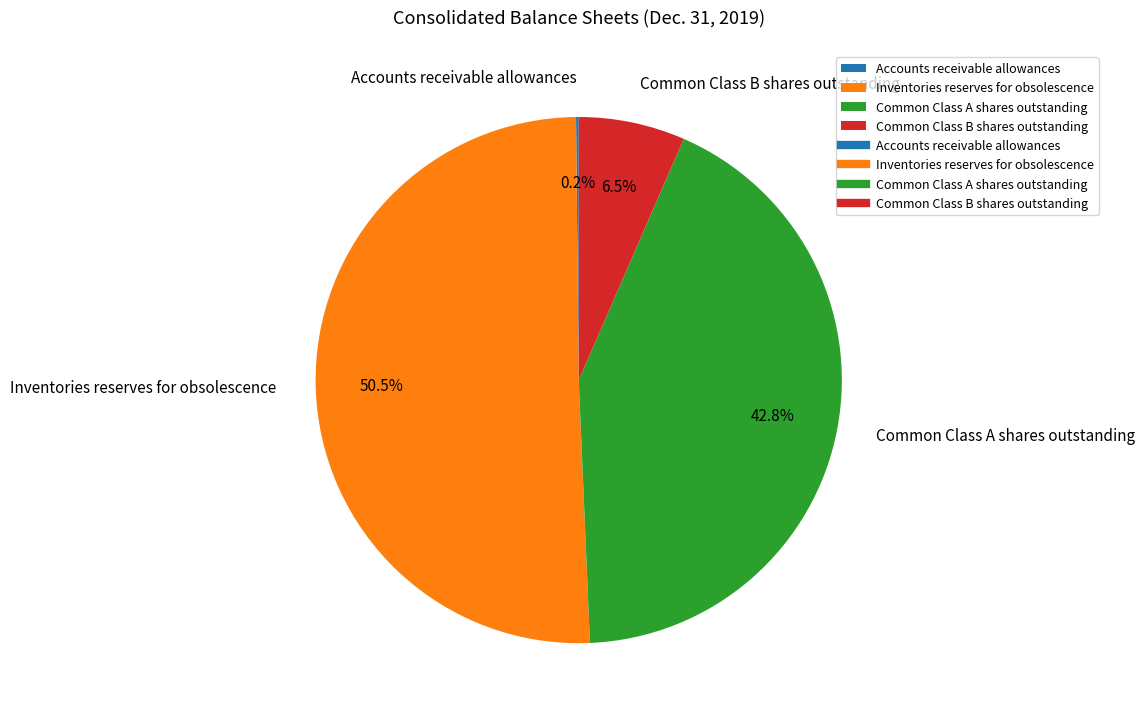

What is the largest slice in the pie chart?

Inventories reserves for obsolescence